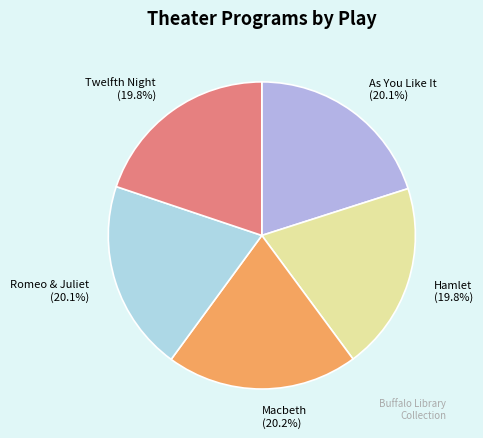

How many slices are in this pie chart?

5